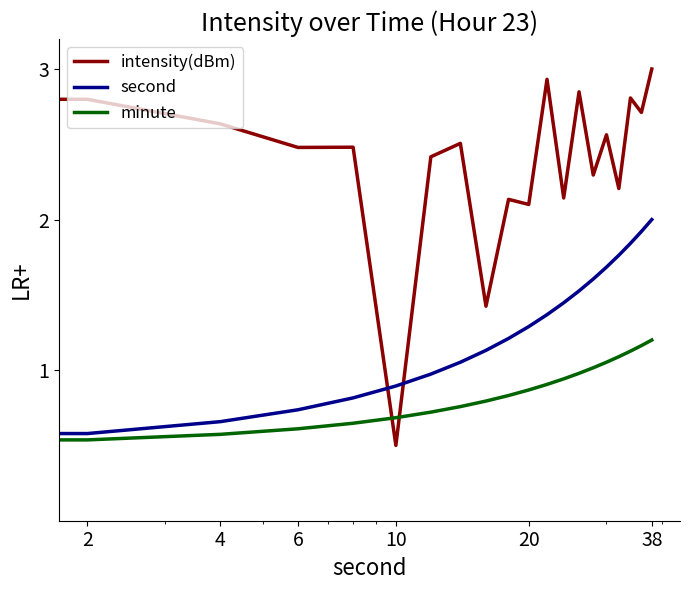

Which series has the largest range (max minus min)?

intensity(dBm)